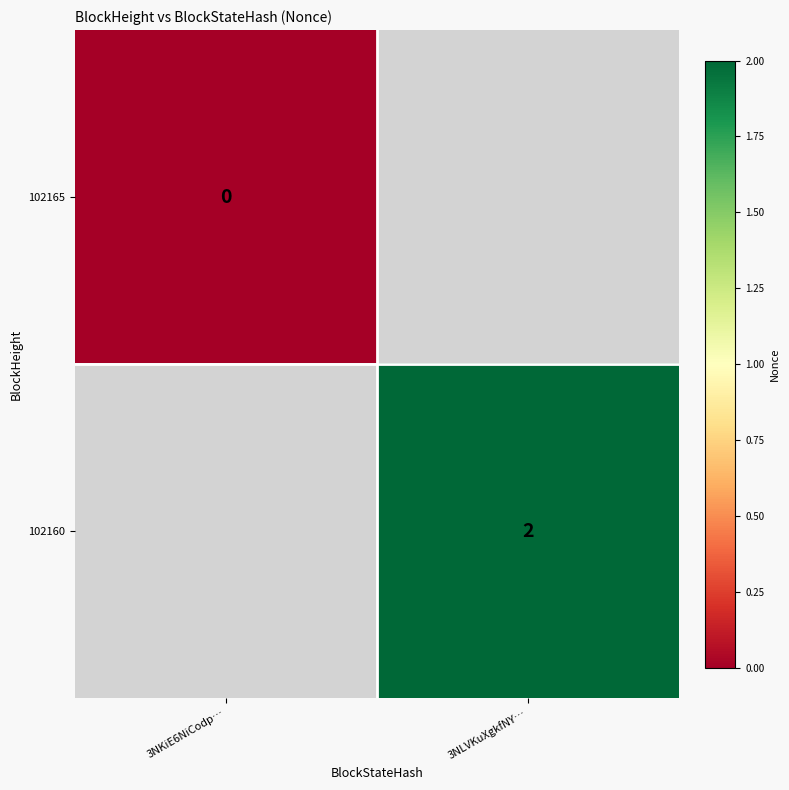

Which category has the highest value in the 102165 series?

3NKiE6NiCodp…